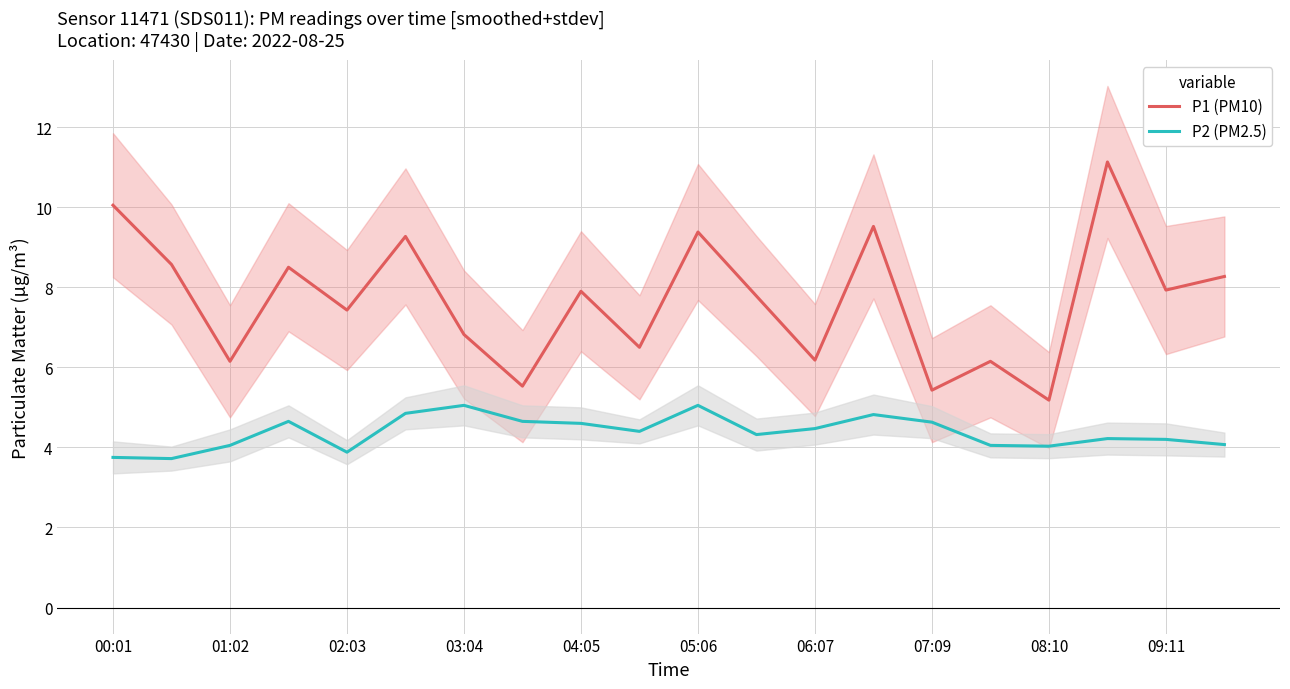

Is it true that P2 (PM2.5) equals 4.1 at 19?

True